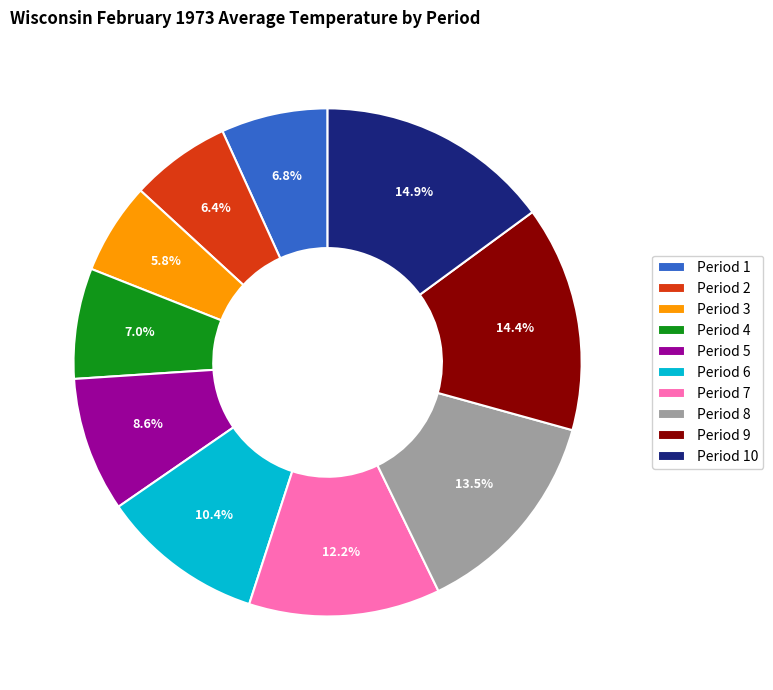

What is the largest slice in the pie chart?

Period 10